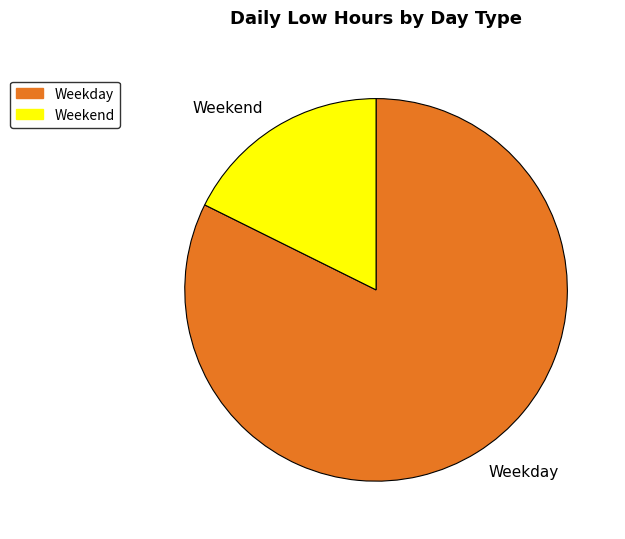

What is the largest slice in the pie chart?

Weekday